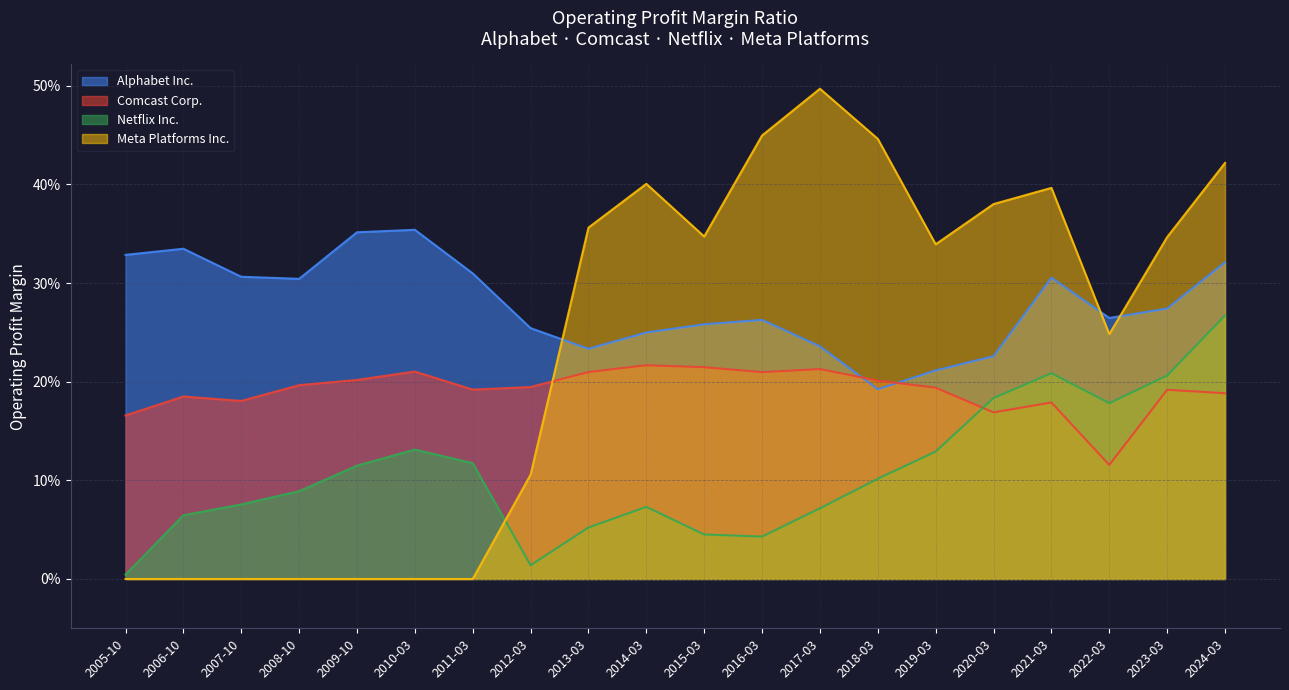

At which label is Comcast Corp. closest to 0?

2022-03